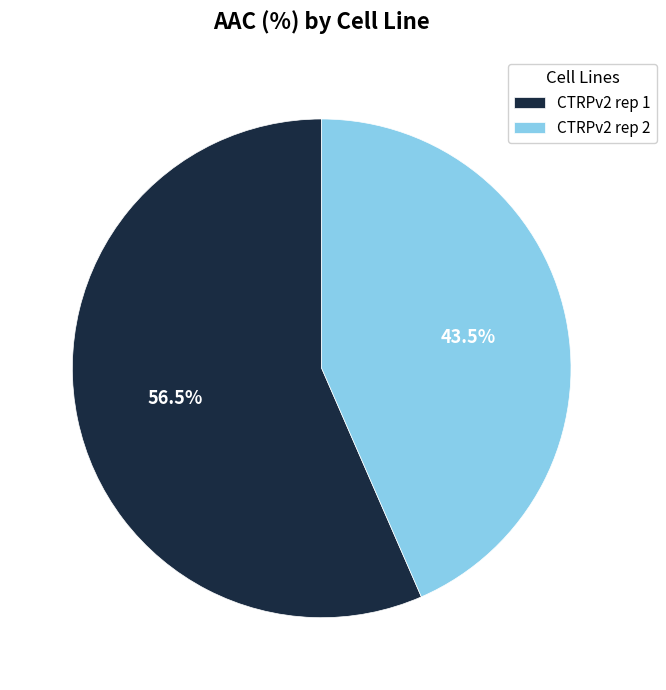

Rank the categories by value from highest to lowest.

CTRPv2 rep 1, CTRPv2 rep 2